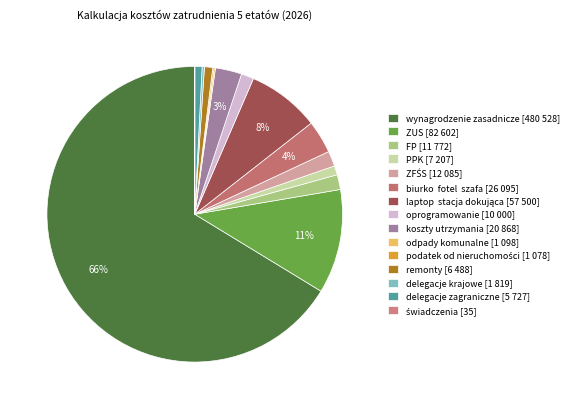

Which slice represents more than half of the pie?

wynagrodzenie zasadnicze [480 528]